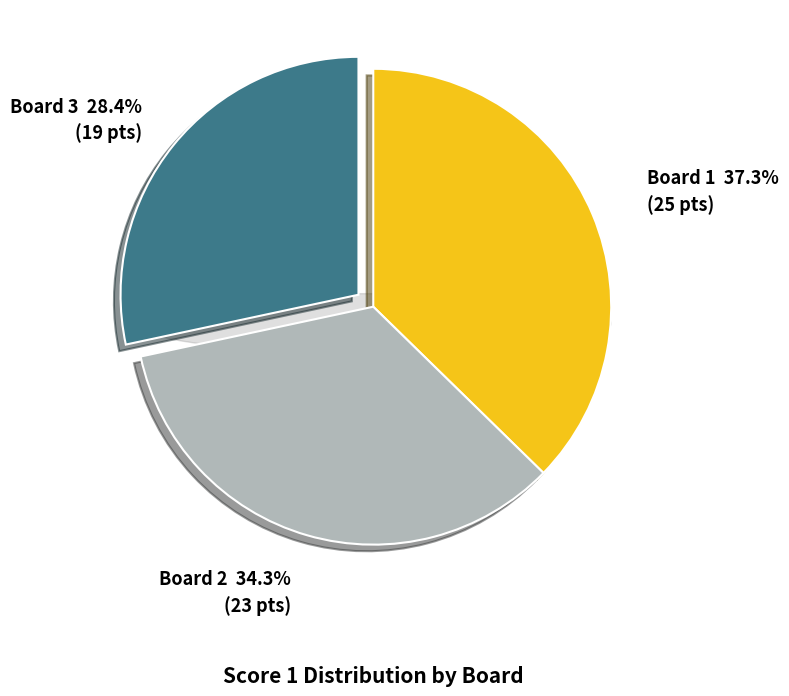

Rank the categories by value from highest to lowest.

Board 1, Board 2, Board 3